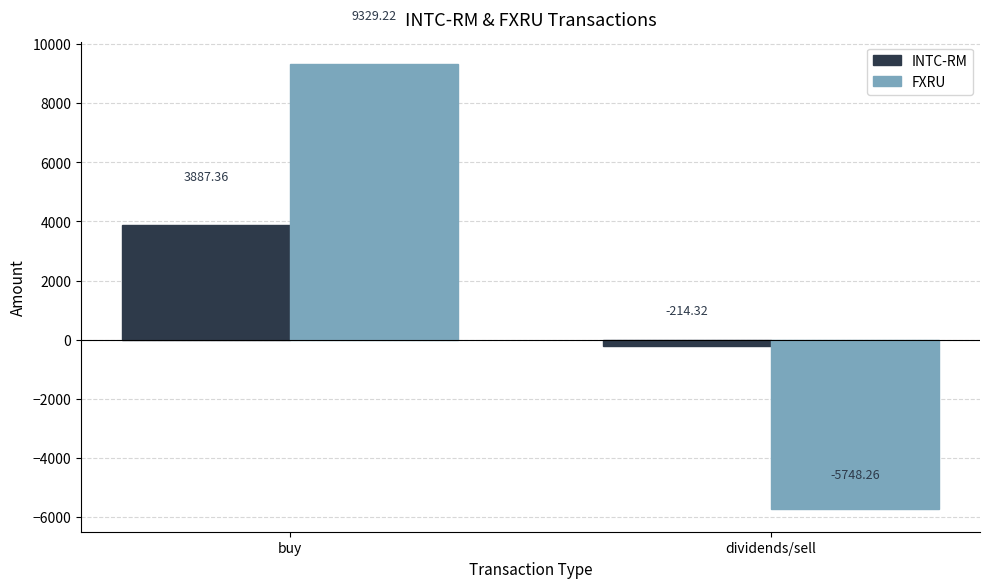

At which category is the sum across all series the highest?

buy